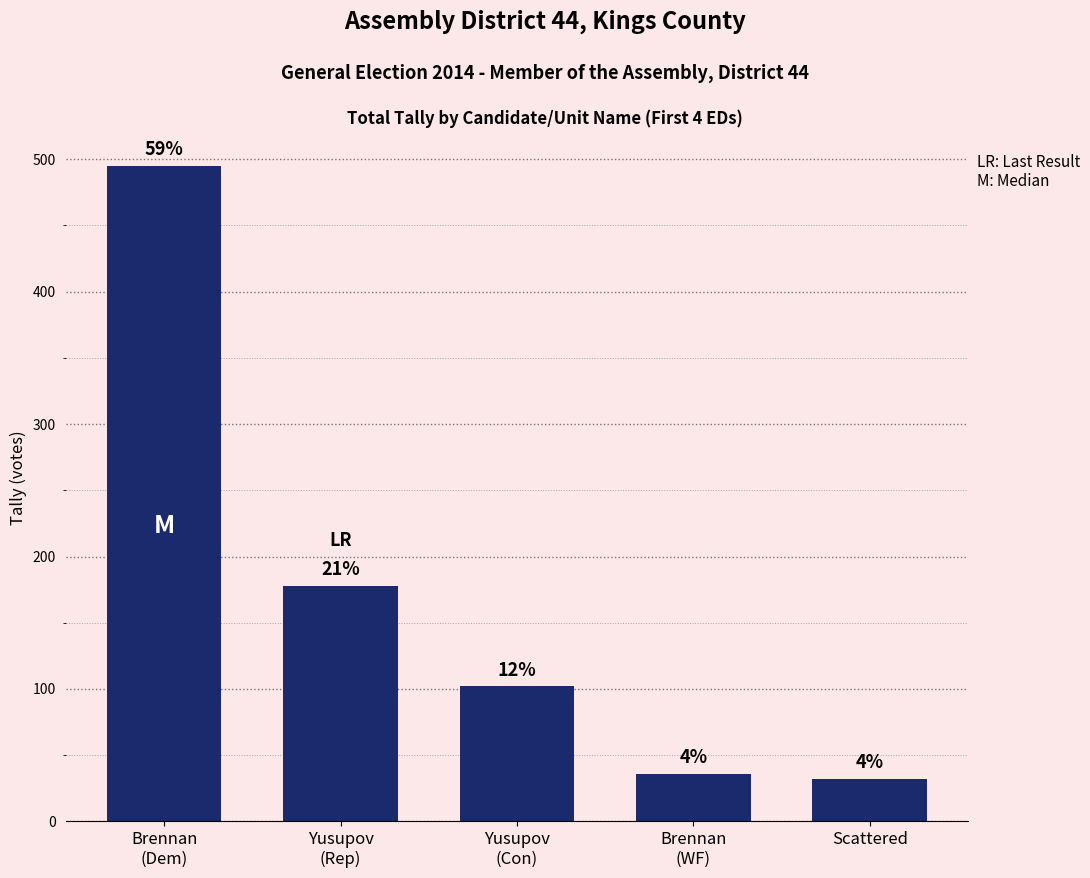

Reading left to right, what are all the values shown in this chart?

495	178	102	36	32